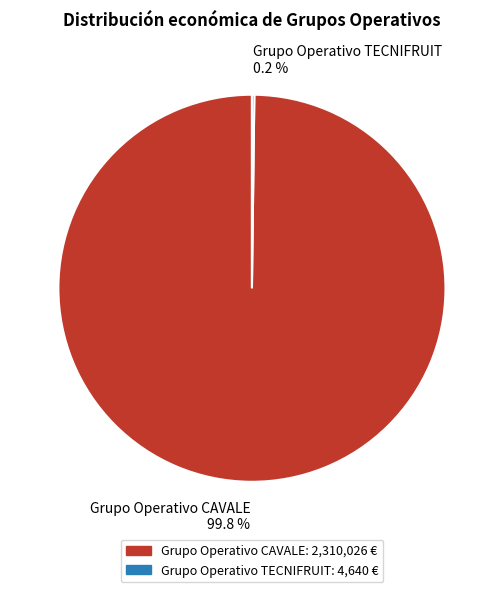

What portion of the pie excludes Grupo Operativo CAVALE?

0.2%